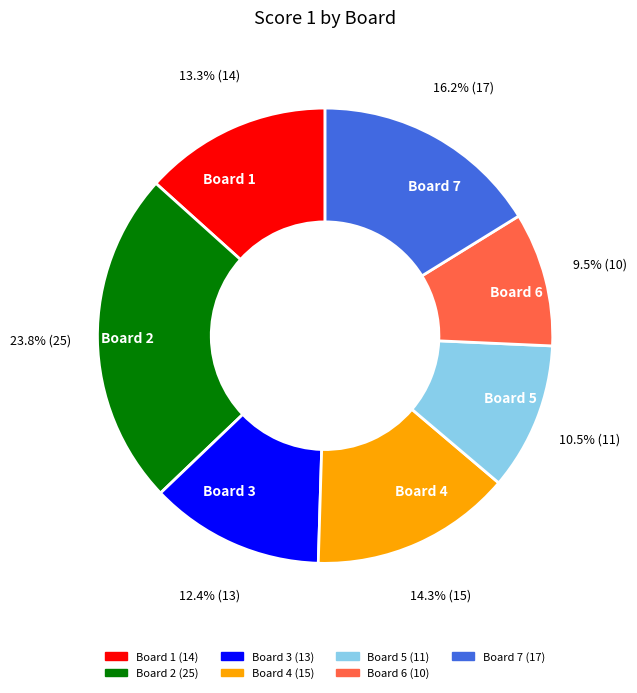

Is there a majority slice in this chart?

No